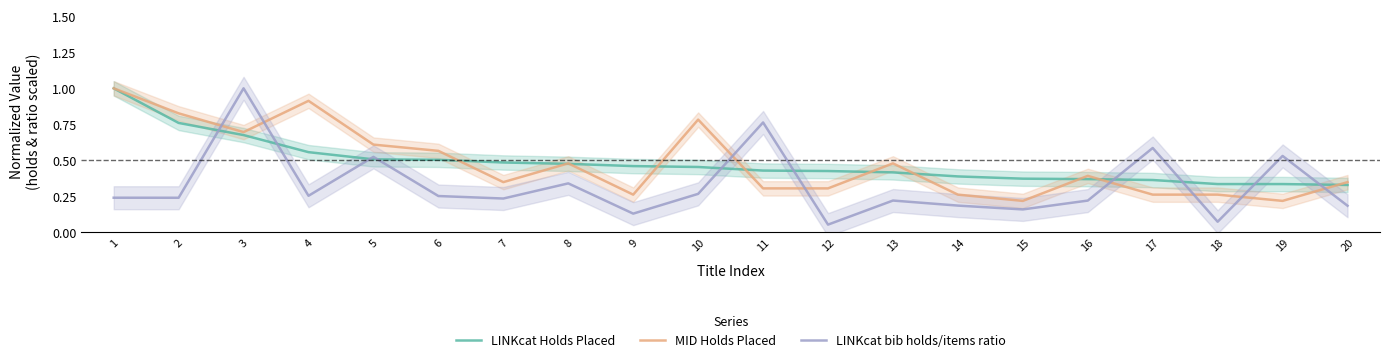

What is the difference between the second highest and second lowest values in the LINKcat bib holds/items ratio series?

0.7